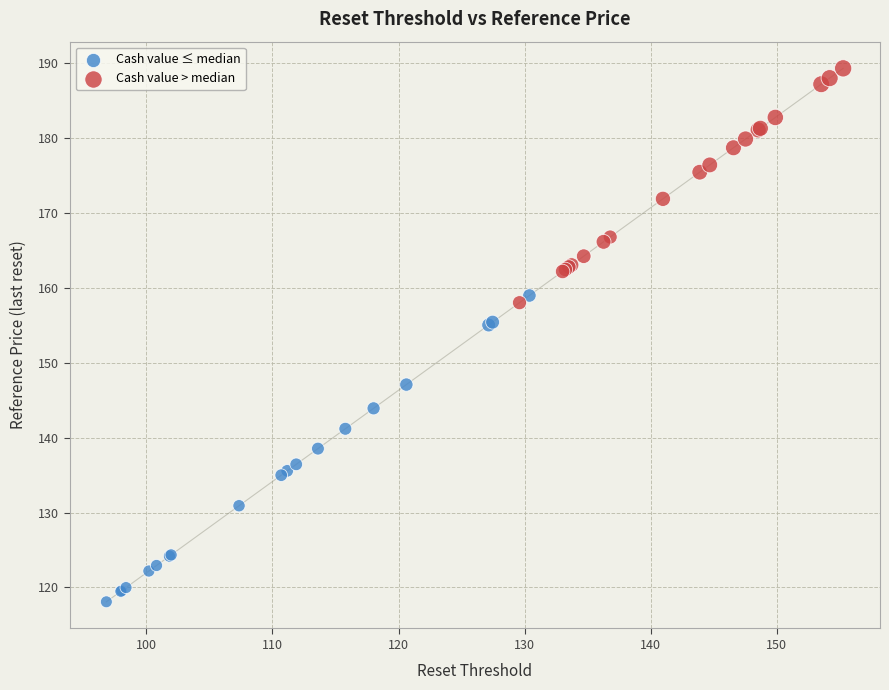

Which series contains the lowest Y value?

Cash value ≤ median